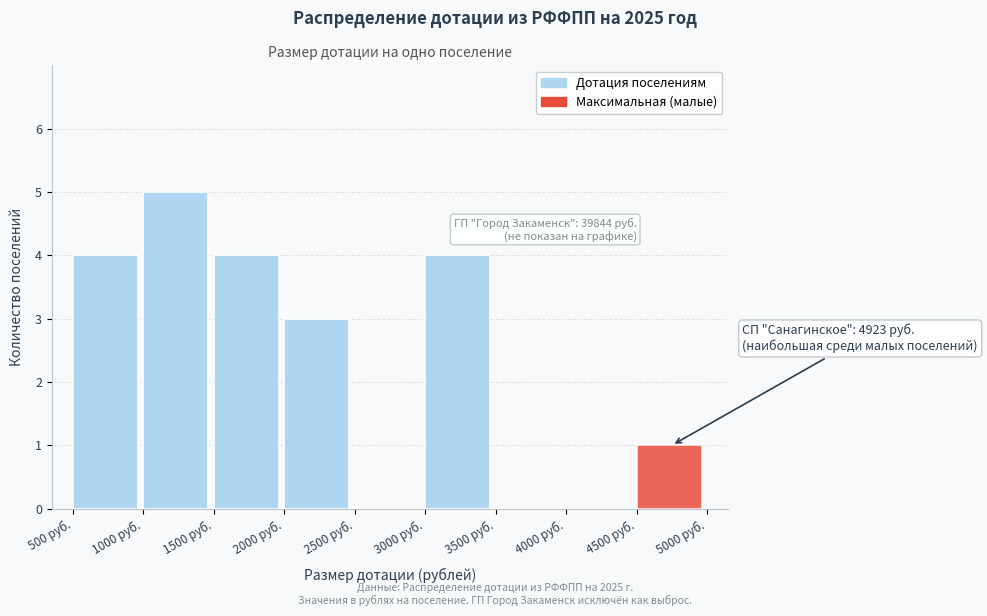

Which range on the x-axis has the tallest bar?

1000 to 1500